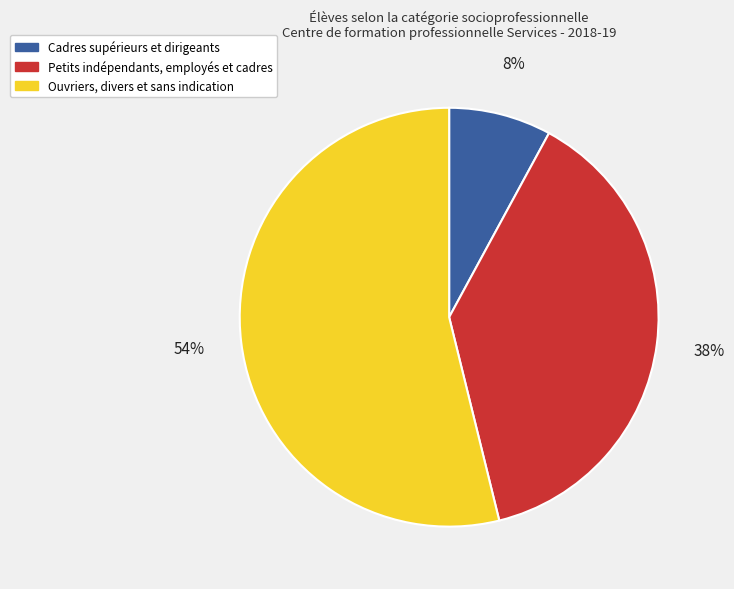

Do Petits indépendants, employés et cadres and Cadres supérieurs et dirigeants together represent more than half of the pie?

No